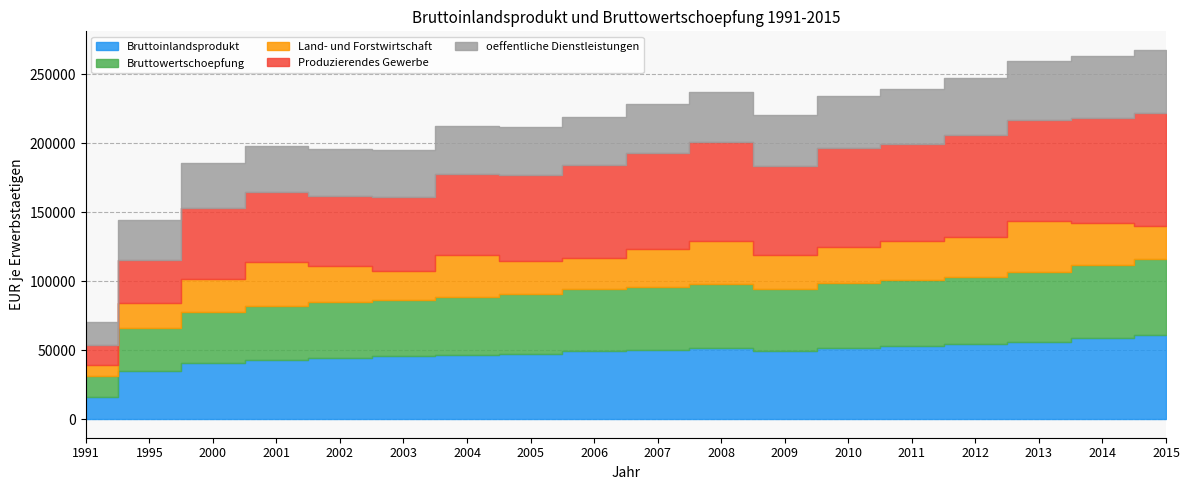

Reading left to right, transcribe all the data shown in this chart.

Bruttoinlandsprodukt: 16432	34742	41007	43044	44469	45475	46536	47600	49350	50458	51537	49758	51788	53284	54332	56176	58661	61264
Bruttowertschoepfung: 15089	31484	36991	38899	40223	41070	42171	43074	44643	45401	46365	44640	46602	47862	48823	50538	52790	55140
Land- und Forstwirtschaft: 7888	17742	23603	31757	26062	20950	30162	23690	23128	27073	31084	24903	26483	27944	29086	36709	30894	23489
Produzierendes Gewerbe: 14233	31611	51140	50692	51207	53670	58881	62742	66706	70011	71500	64266	71856	70518	73594	73396	76097	81695
oeffentliche Dienstleistungen: 16607	29073	32698	33372	33972	34018	34391	34495	34967	35440	36488	36810	37659	39434	40952	42753	44323	45961